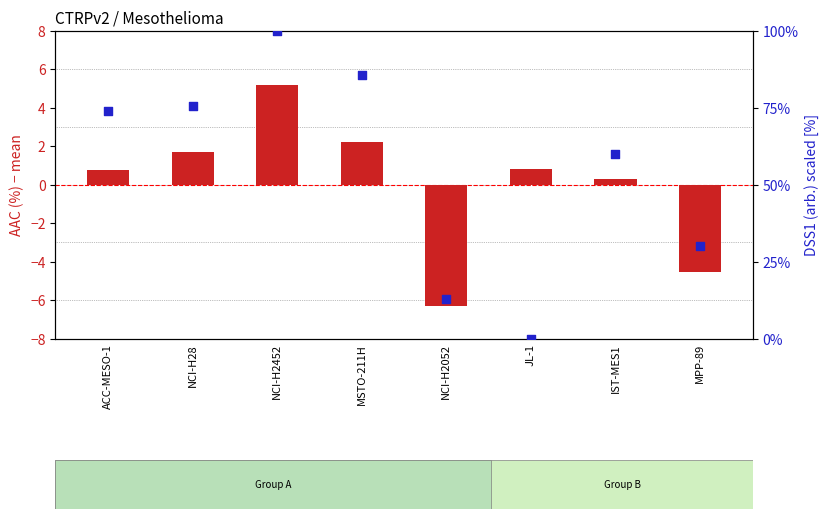

What are all the series names shown in the legend?

AAC (%) centered, DSS1 (arb.) scaled